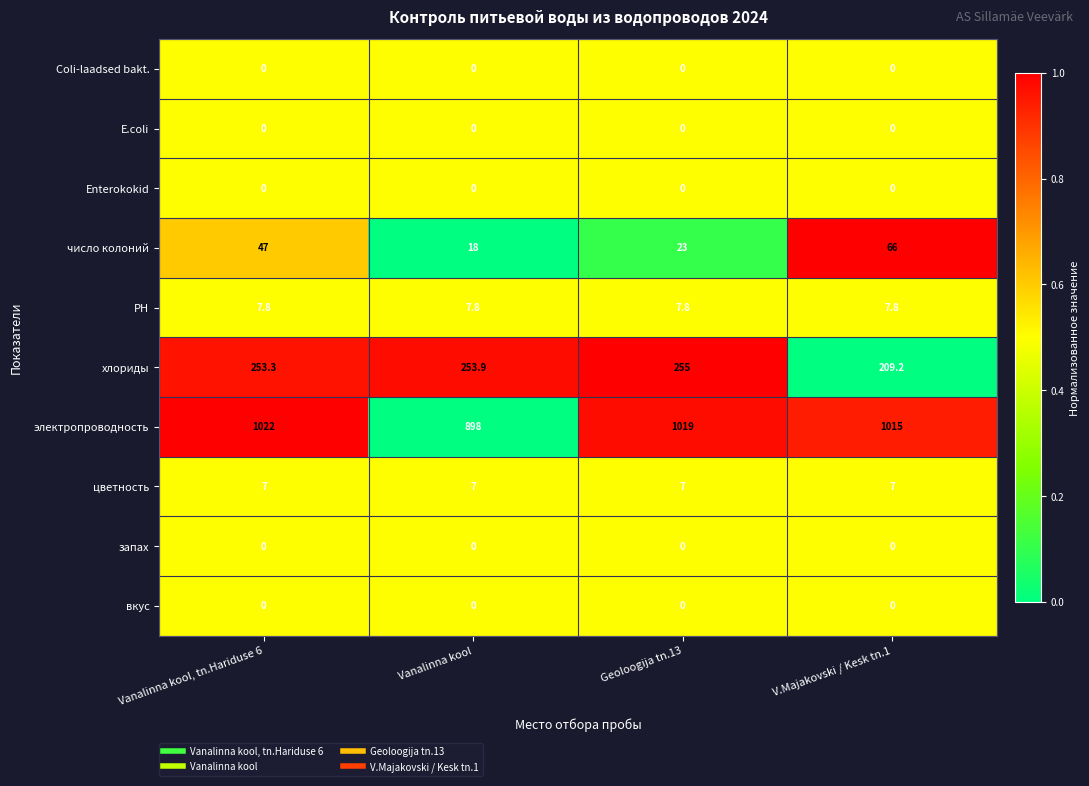

At which category does the chart reach its peak across all series?

Vanalinna kool, tn.Hariduse 6